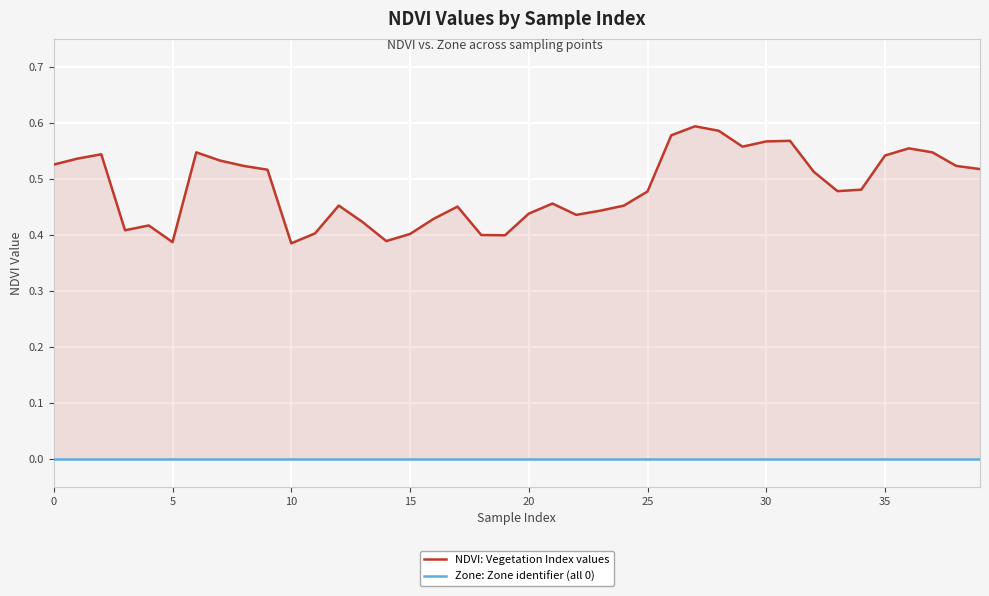

How many lines are shown in the chart?

2